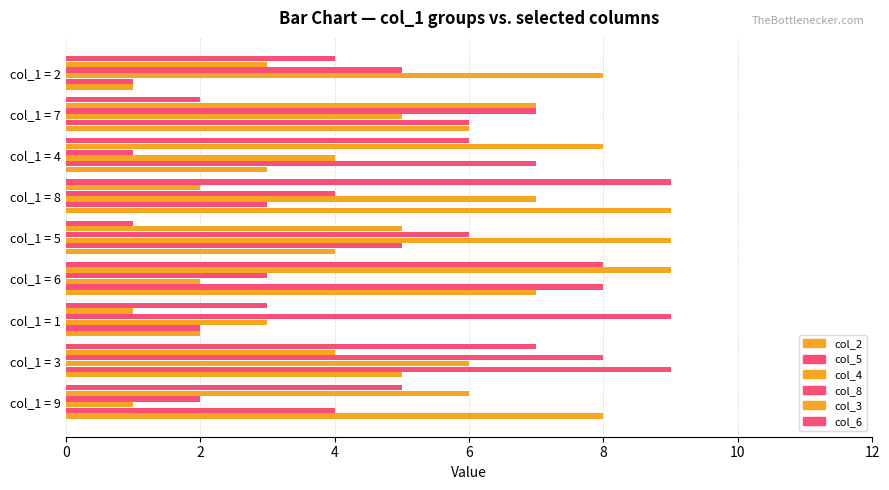

How many series are shown in this chart?

6